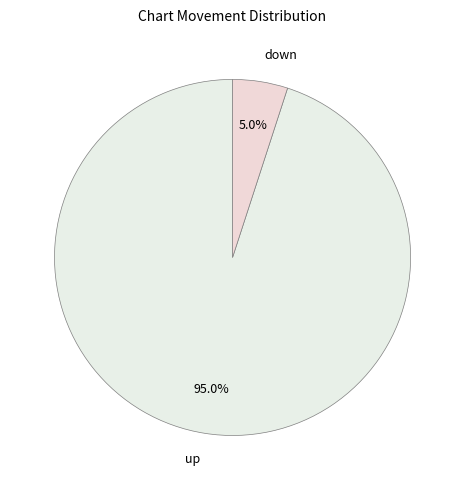

How many slices are in this pie chart?

2